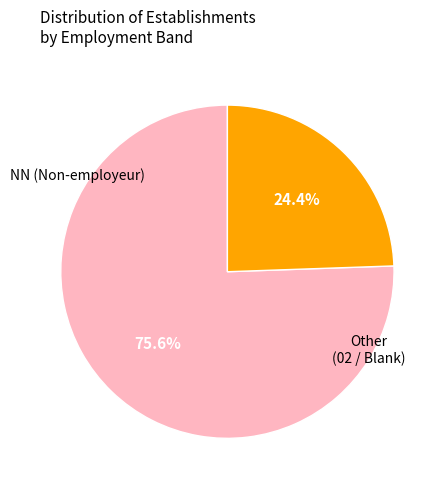

Is there a majority slice in this chart?

Yes